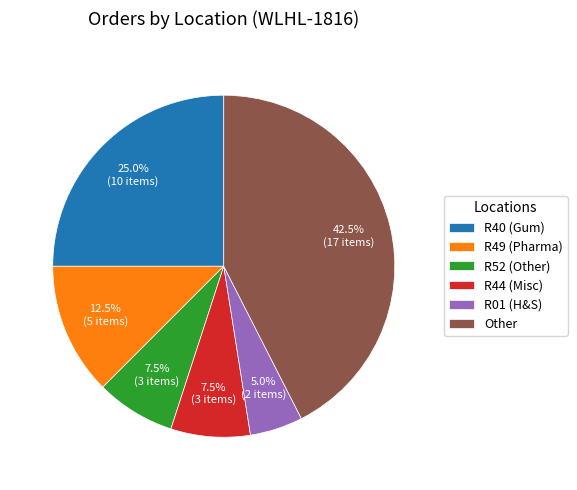

What percentage do R52 (Other) and R40 (Gum) together represent?

32.5%